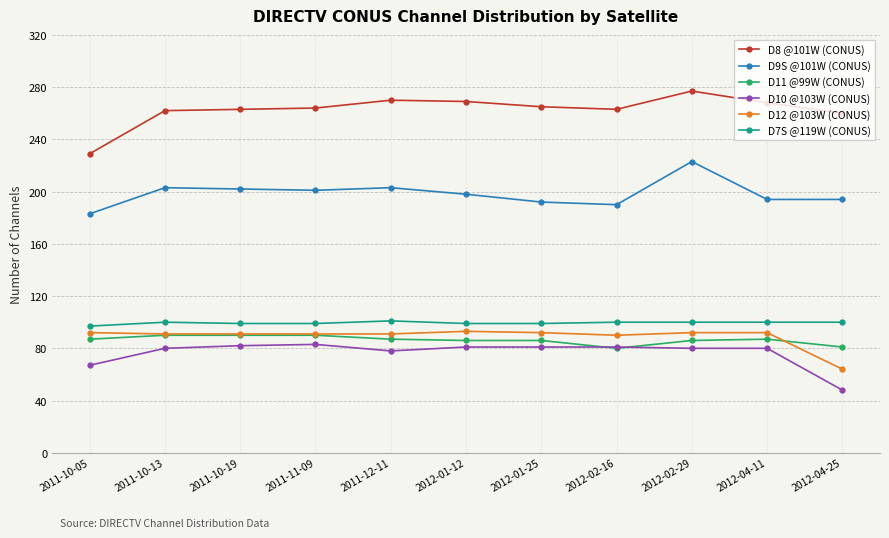

Does the chart display data point markers on the line(s)?

Yes